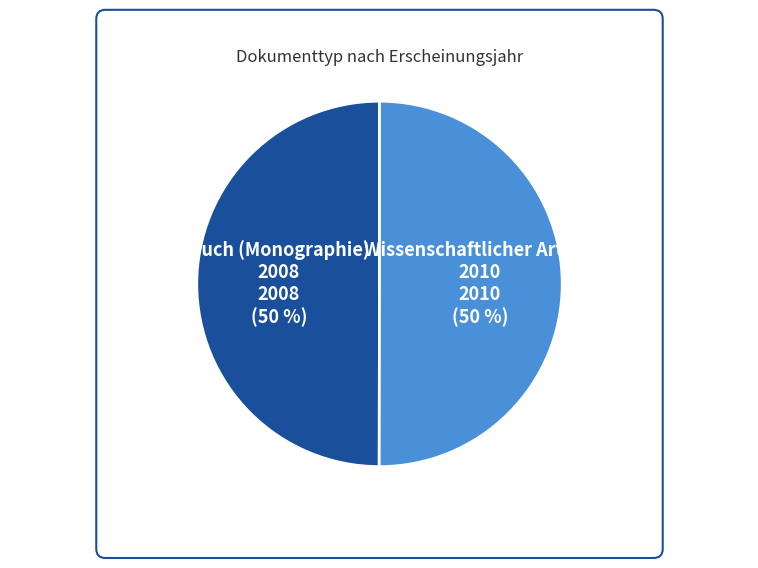

Combined, do Buch (Monographie) and Wissenschaftlicher Artikel account for over 50%?

Yes